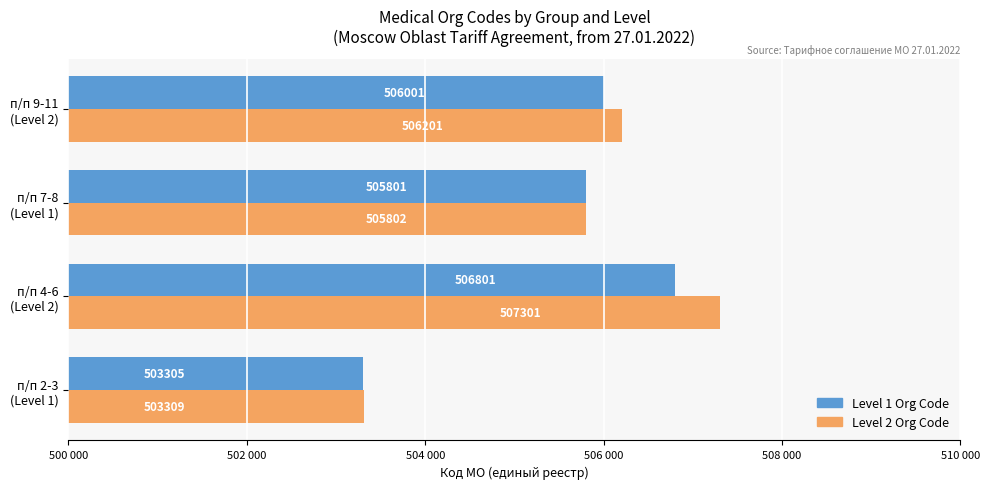

What are all the series names shown in the legend?

Level 1 Org Code, Level 2 Org Code